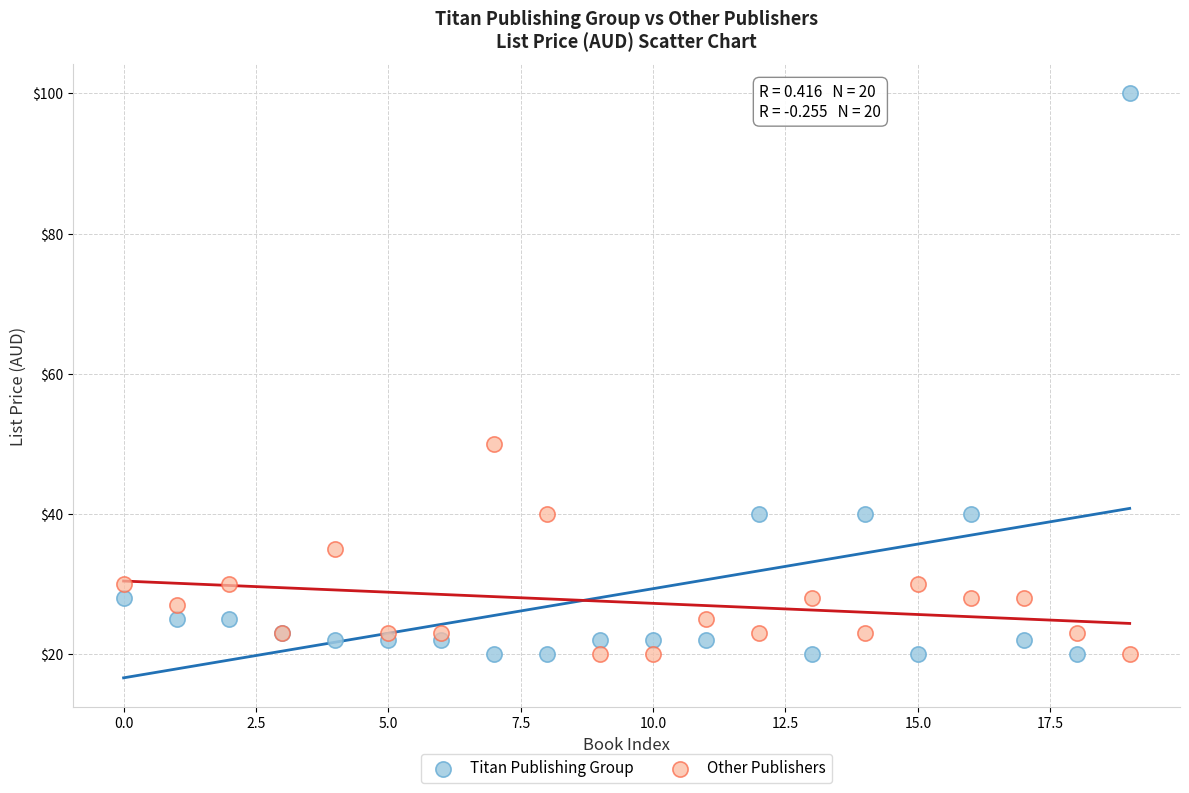

In the Other Publishers series, what Y value is closest to 34?

35.0